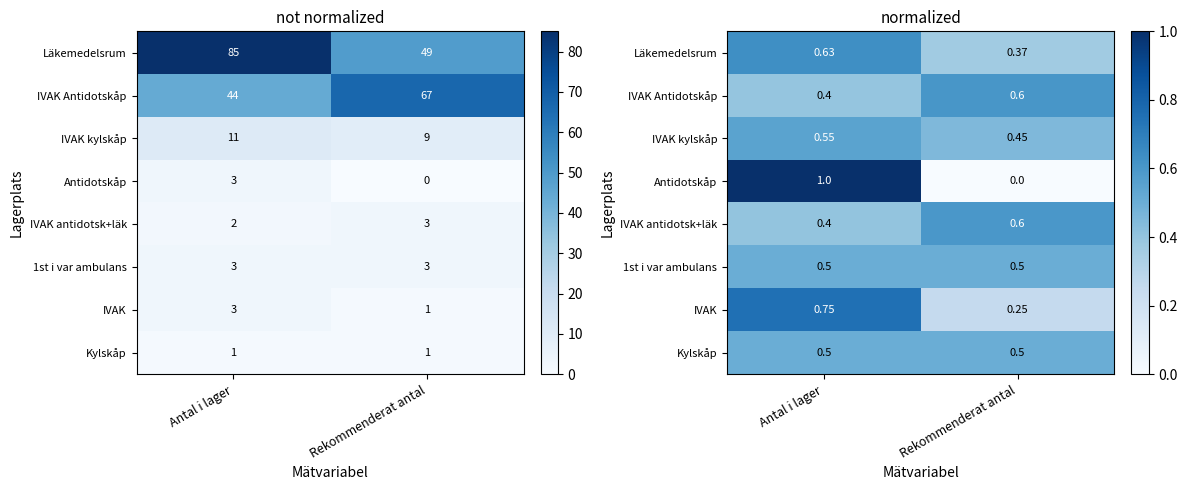

At which category is the sum across all series the highest?

Antal i lager